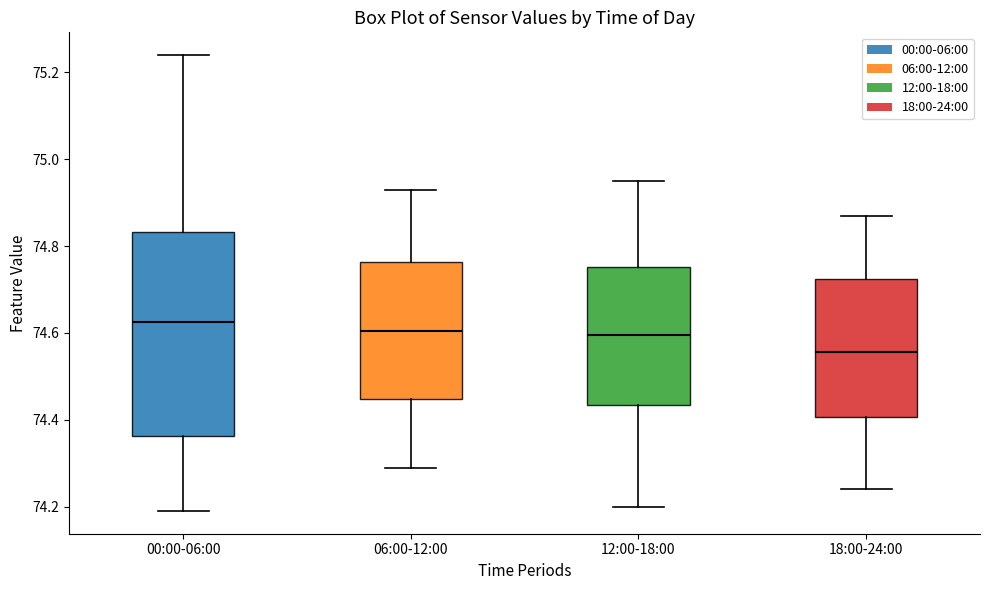

Comparing the boxes themselves (not the whiskers), which one is the tallest?

00:00-06:00